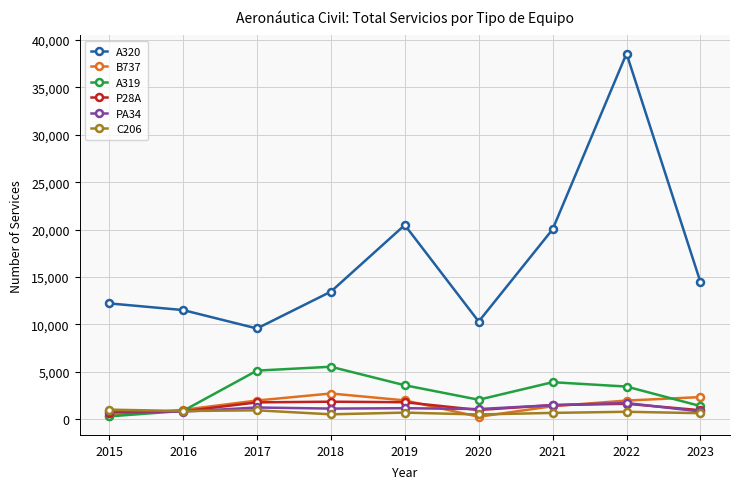

What is the difference between the A319 values at 2021 and 2017?

1222